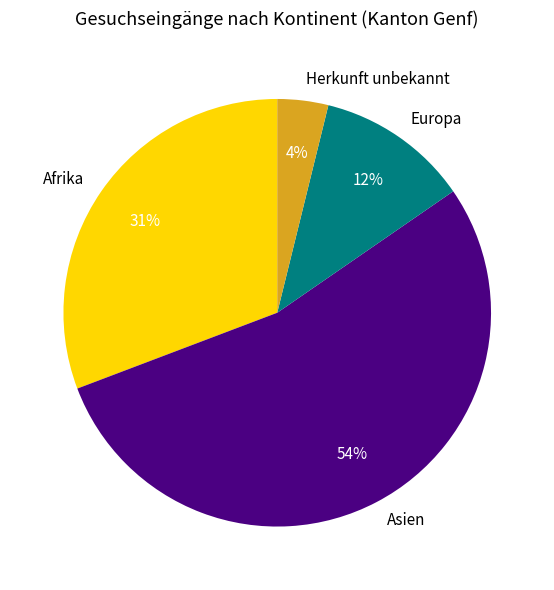

Combined, do Europa and Herkunft unbekannt account for over 50%?

No